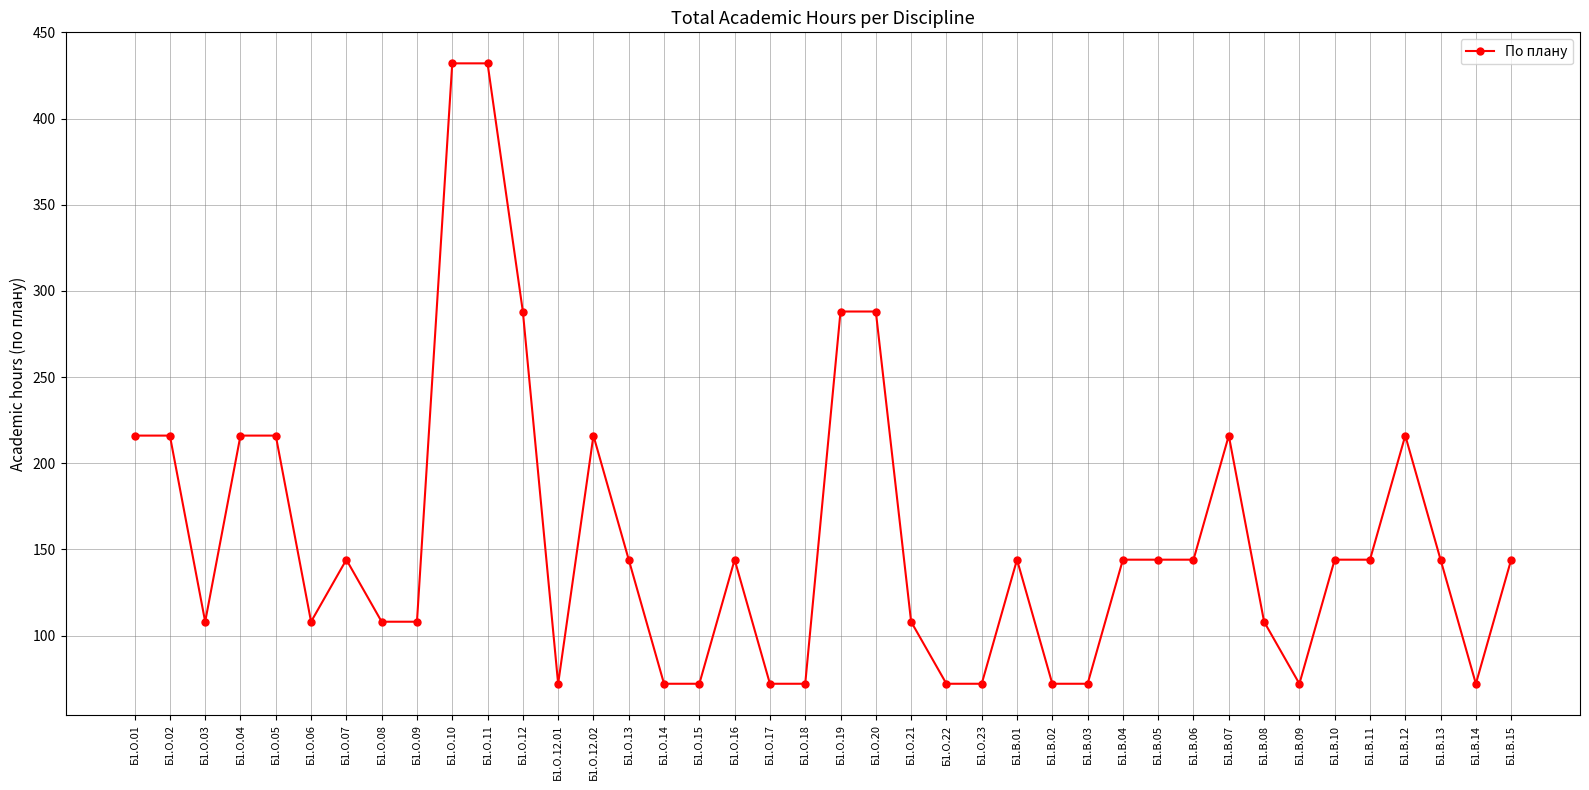

What position from the right is Б1.О.08?

33